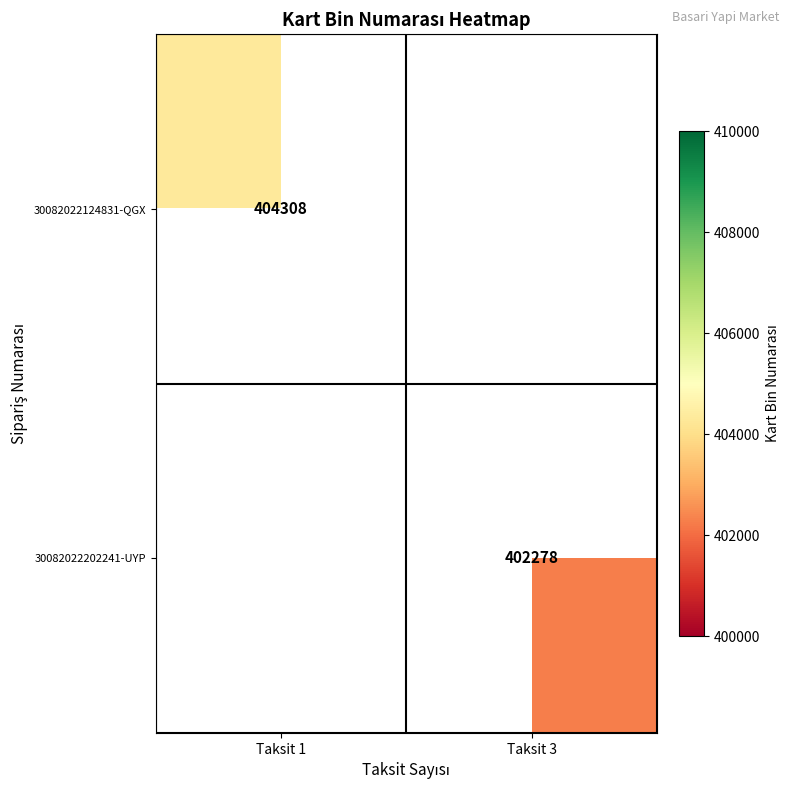

Is the value of 30082022124831-QGX at Taksit 1 greater than the value of 30082022202241-UYP at Taksit 3?

Yes